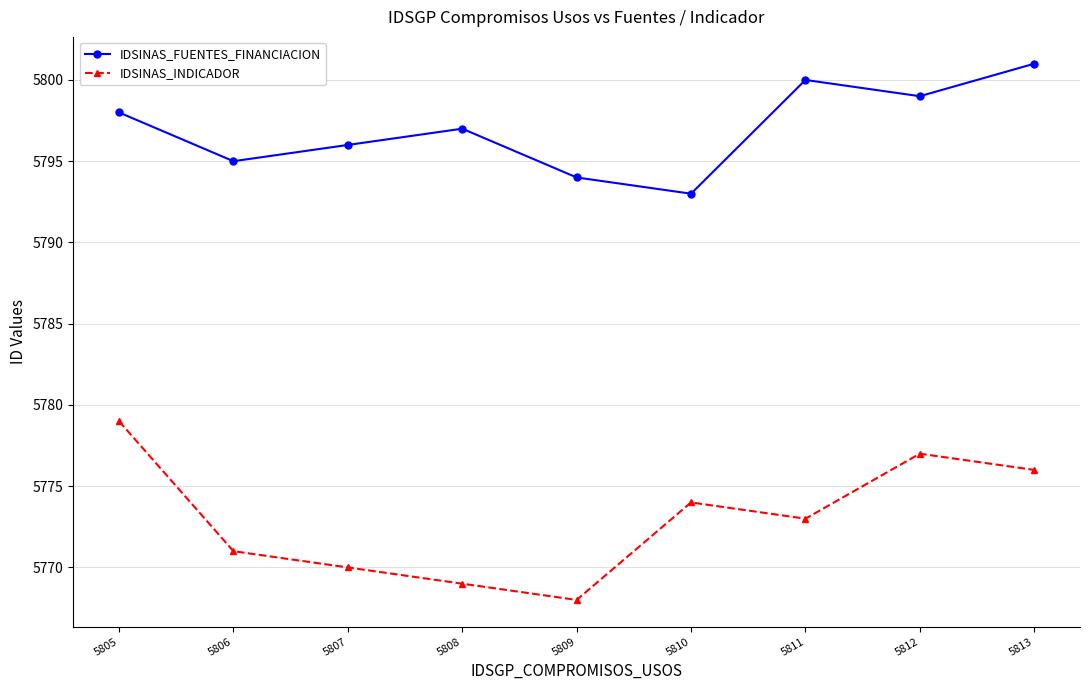

What is the minimum value for IDSINAS_FUENTES_FINANCIACION?

5793